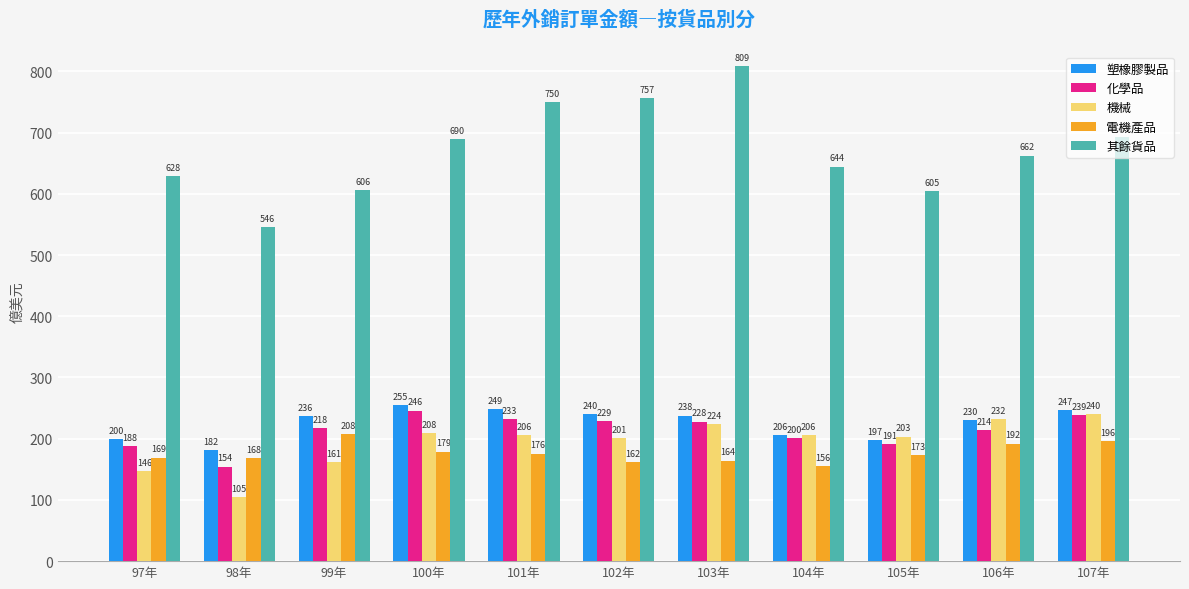

Is the value of 化學品 at 104年 greater than the value of 機械 at 98年?

Yes